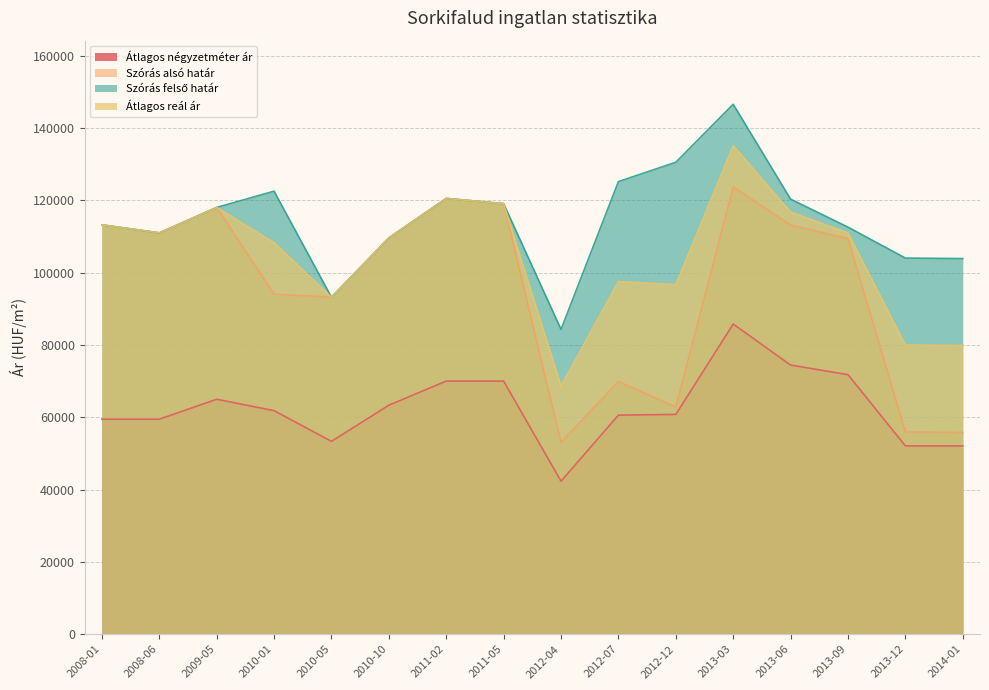

How many lines are shown in the chart?

4